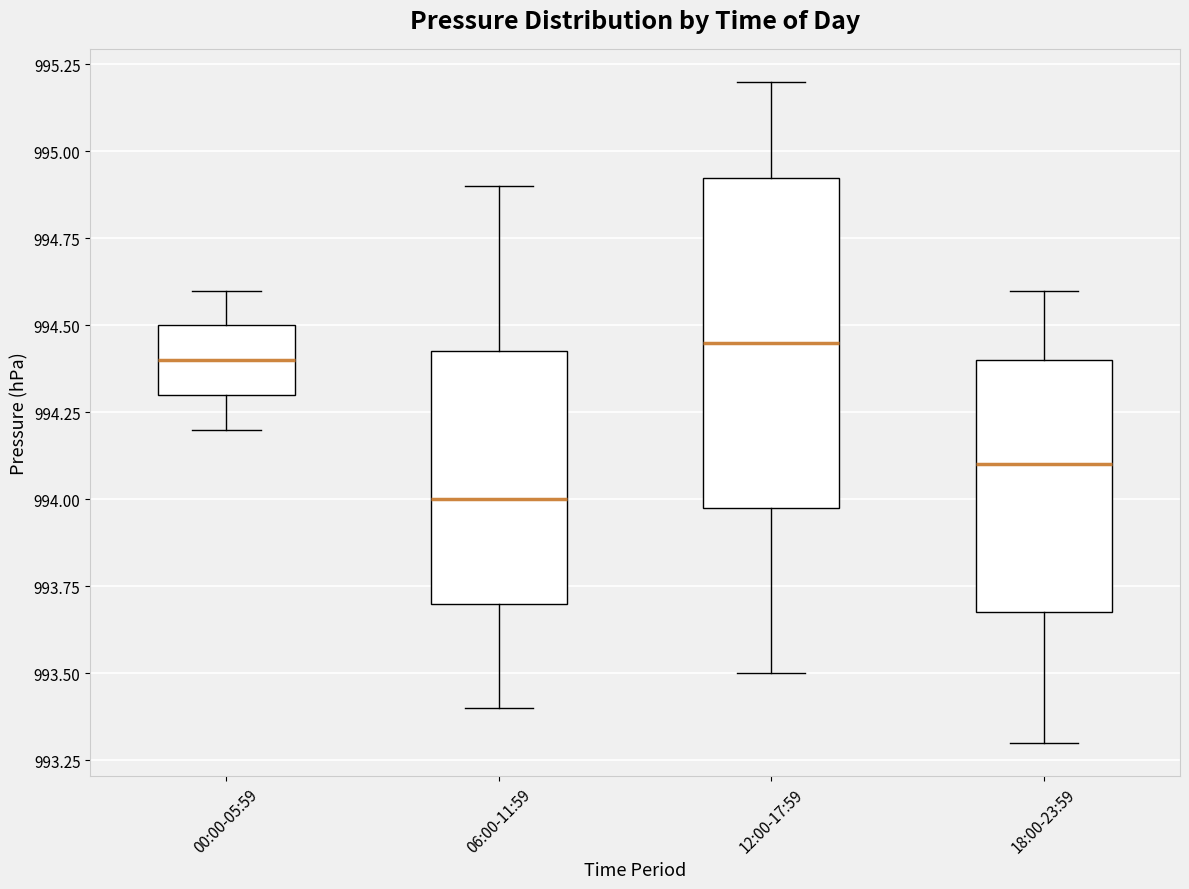

Where does the median line of the box for 18:00-23:59 sit on the y-axis? The values are not printed on the chart, so give them approximately, as read against the axis.

994.10